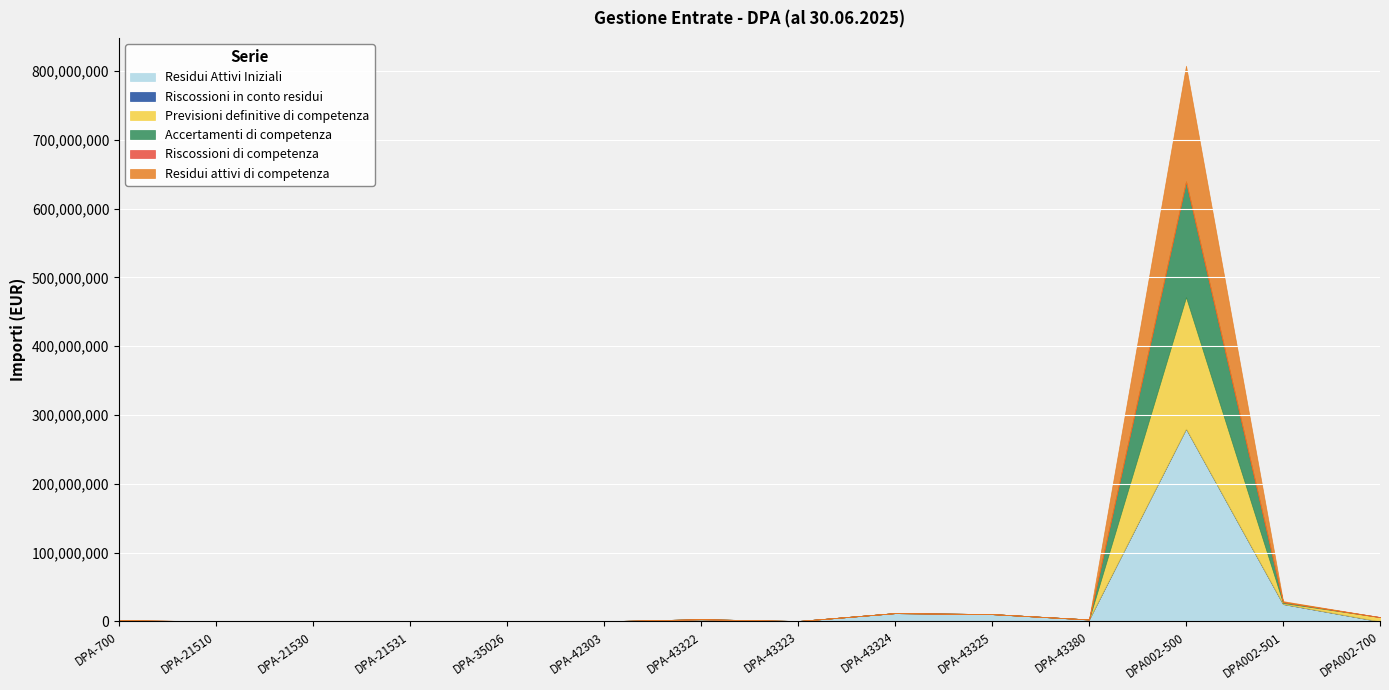

At which category is the sum across all series the highest?

DPA002-500